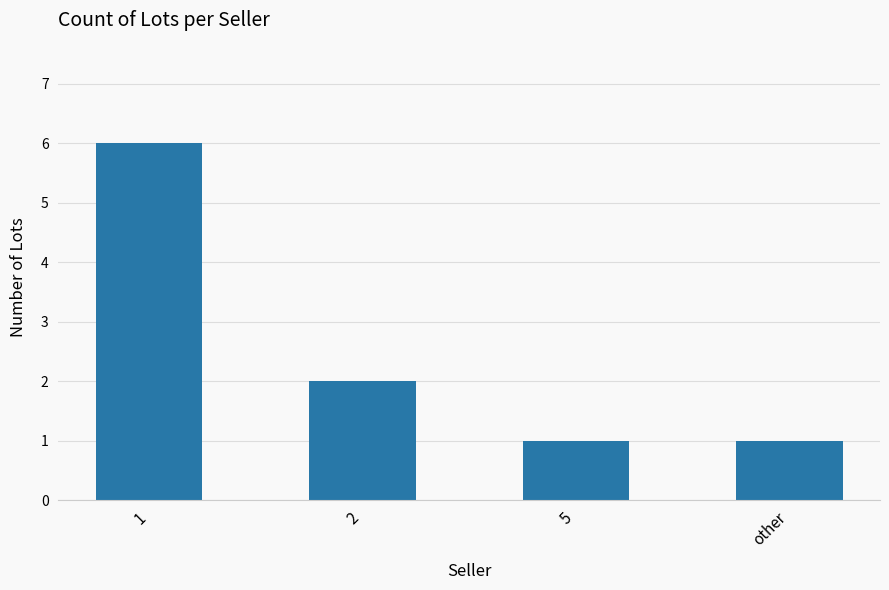

What is the sum of the values at other and 2?

3